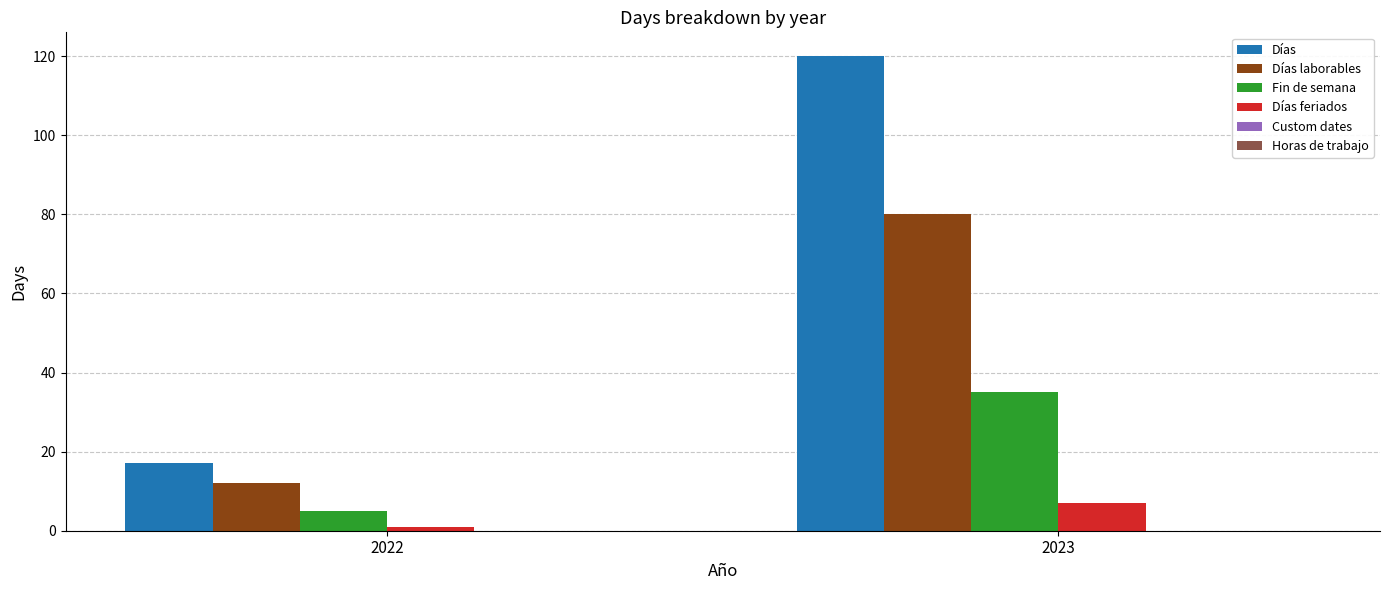

Count the number of categories in the chart.

2